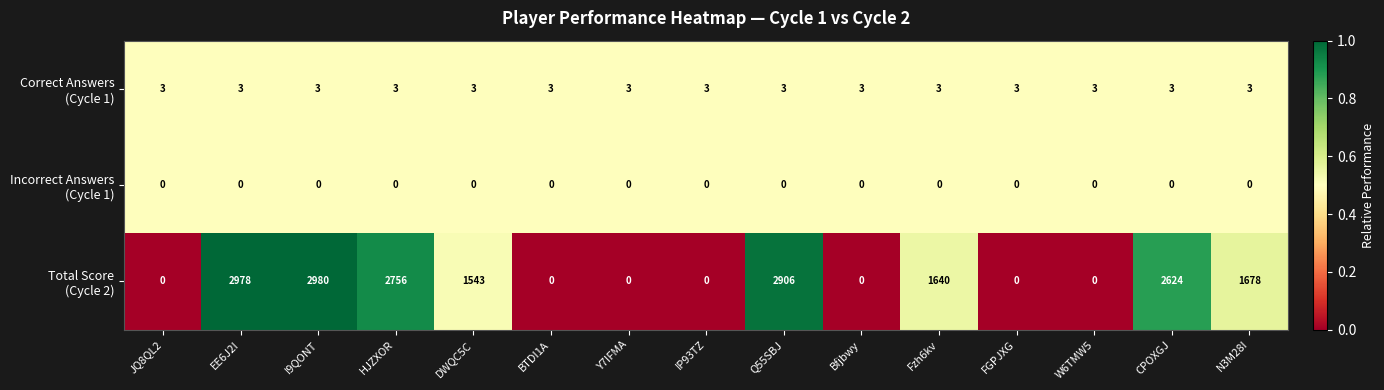

At which category is the sum across all series the highest?

I9QONT